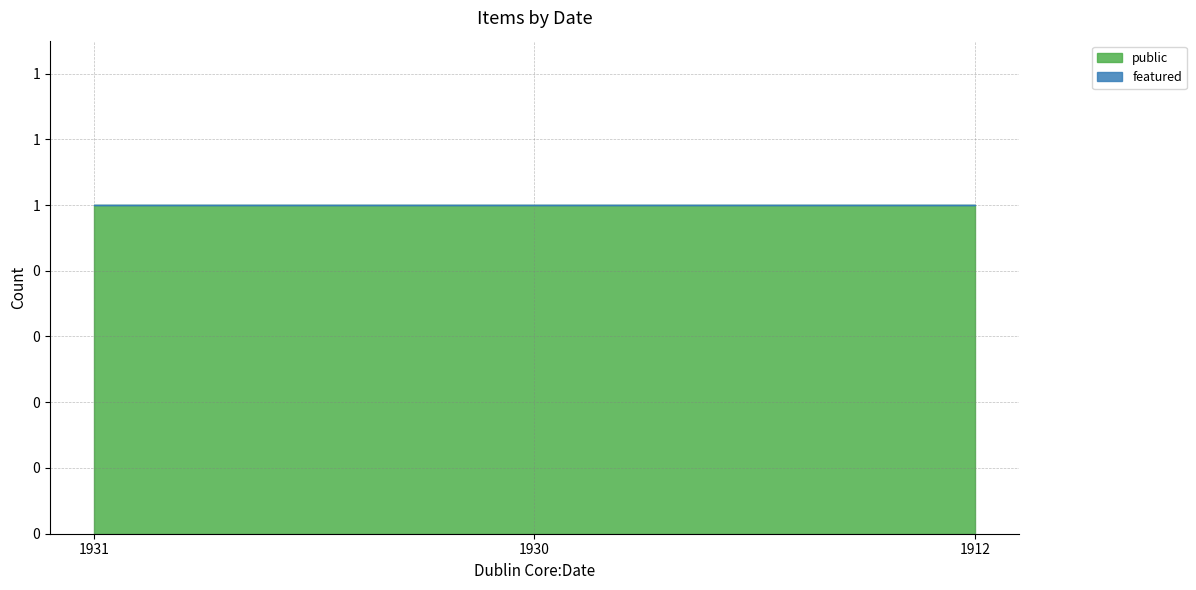

Reading right to left, what are all the values shown in this chart?

public: 1	1	1
featured: 0	0	0